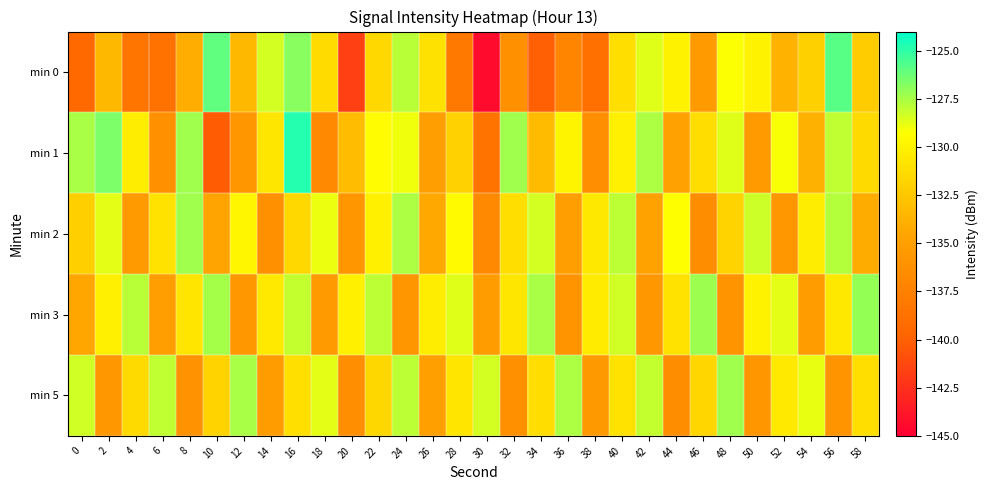

Count the number of data series in this chart.

5